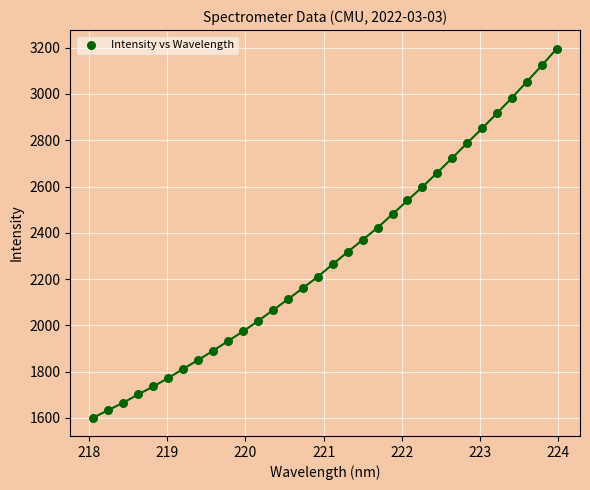

What is the range of X values (max minus min)?

5.9